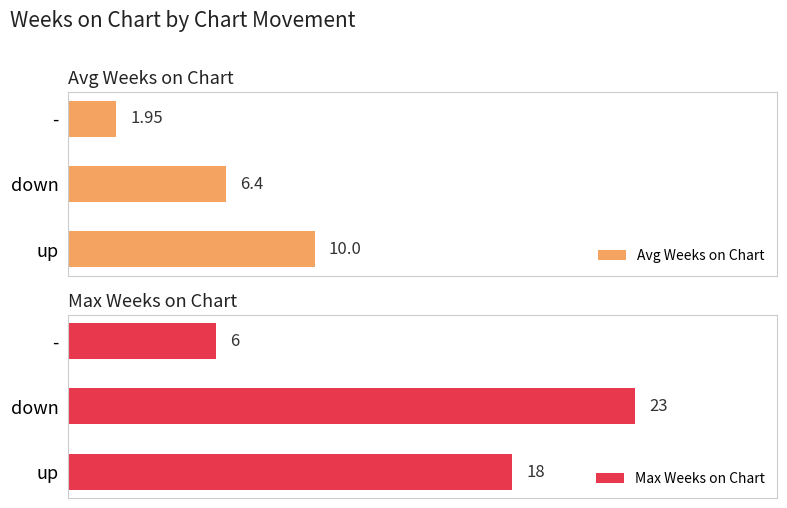

What is the difference between the maximum and minimum values in the Max Weeks on Chart series?

17.0